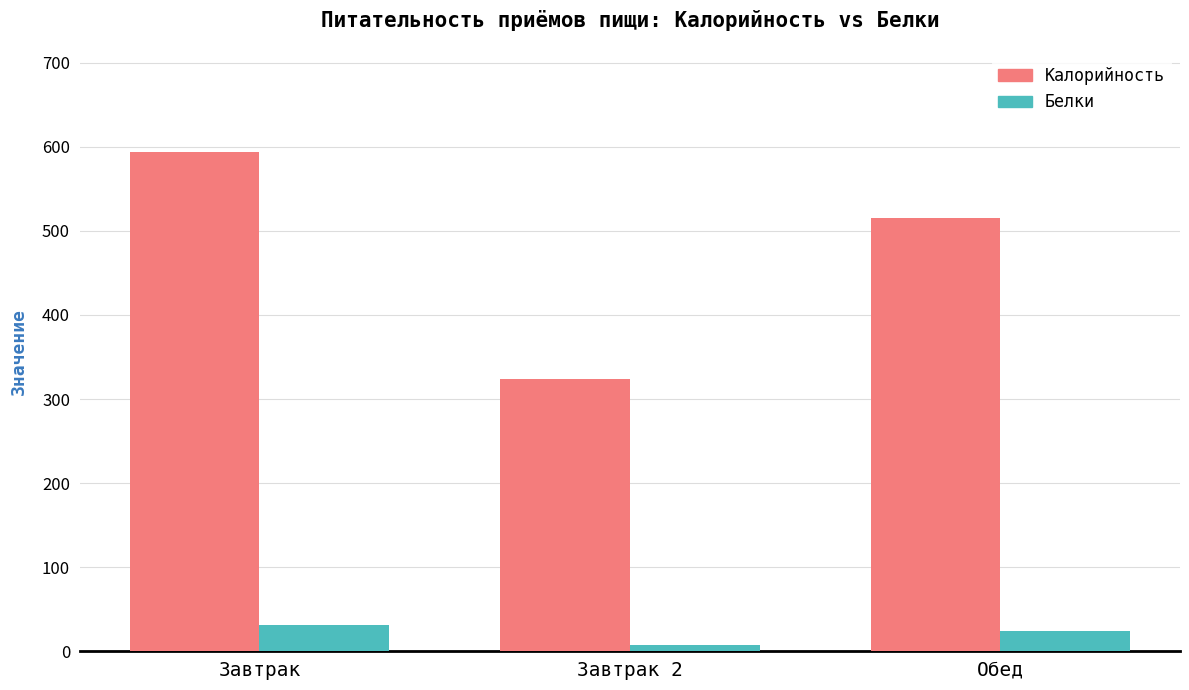

At which label is Калорийность closest to 459?

Обед